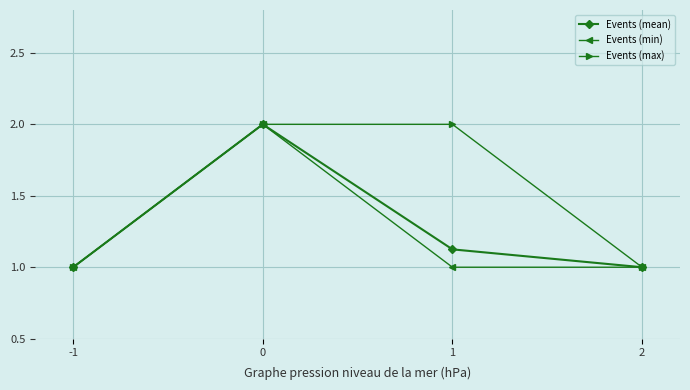

What is the value of the Events (max) point at the 4th from the left?

1.0